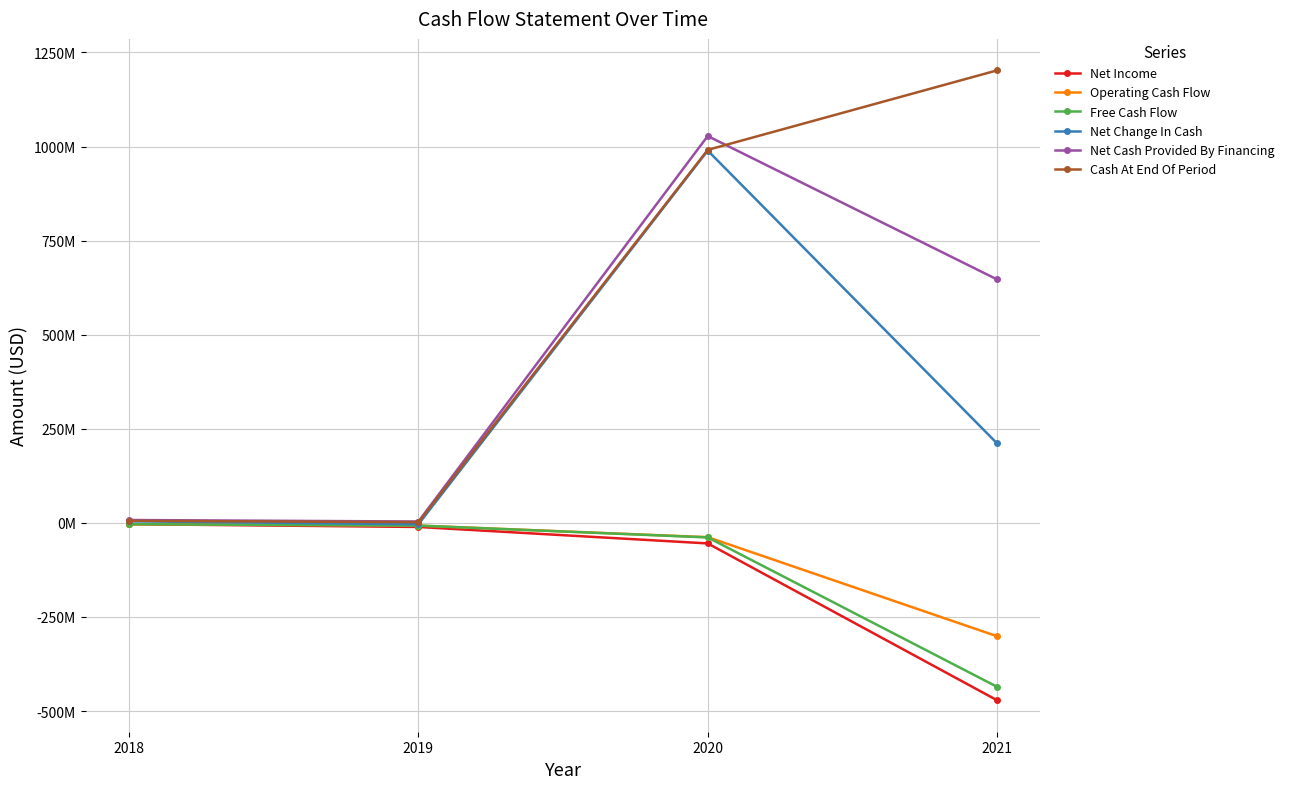

What is the value of the Operating Cash Flow point at the 2nd from the left?

-7260000